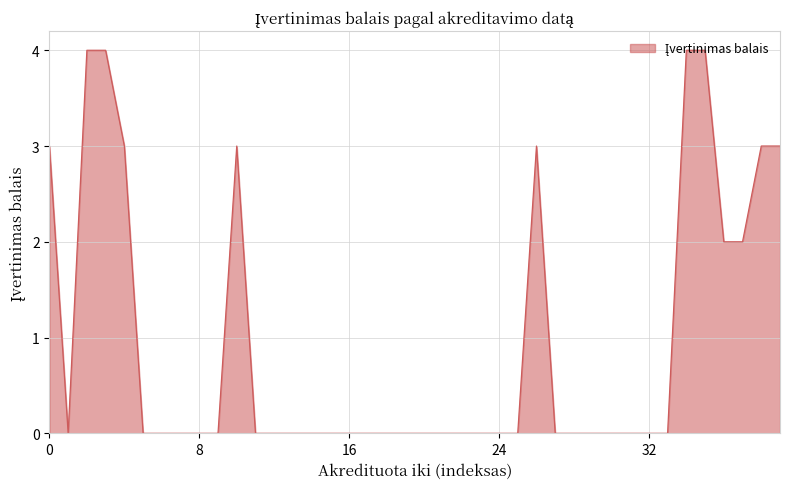

What is the greatest value displayed?

4